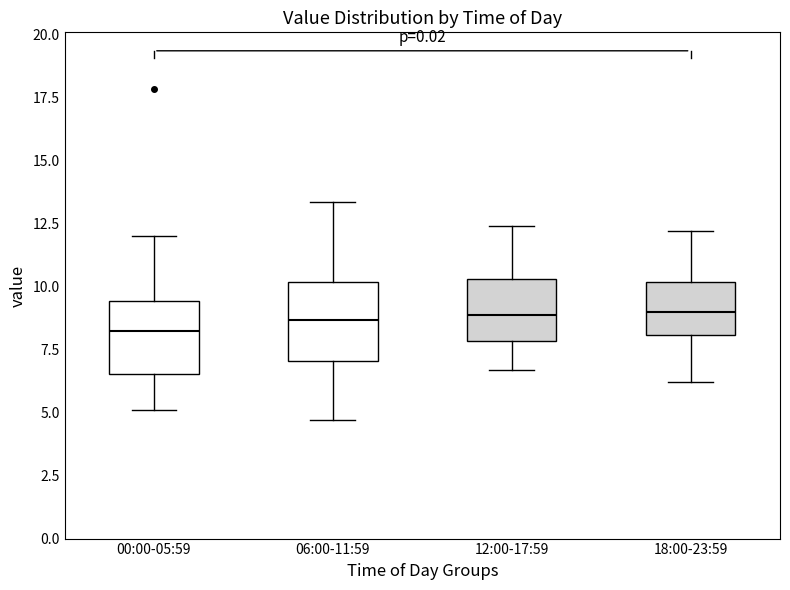

Where does the upper whisker of the box for 00:00-05:59 end on the y-axis? The values are not printed on the chart, so give them approximately, as read against the axis.

12.0